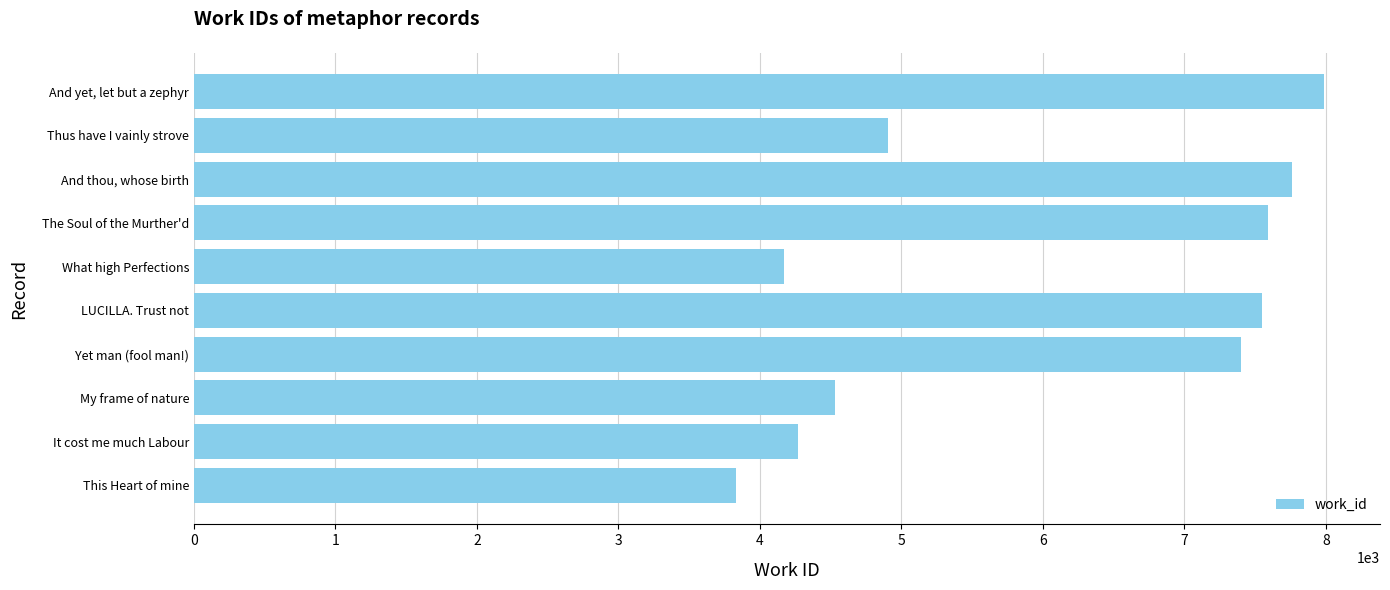

What is the difference between the second highest and minimum values?

3926